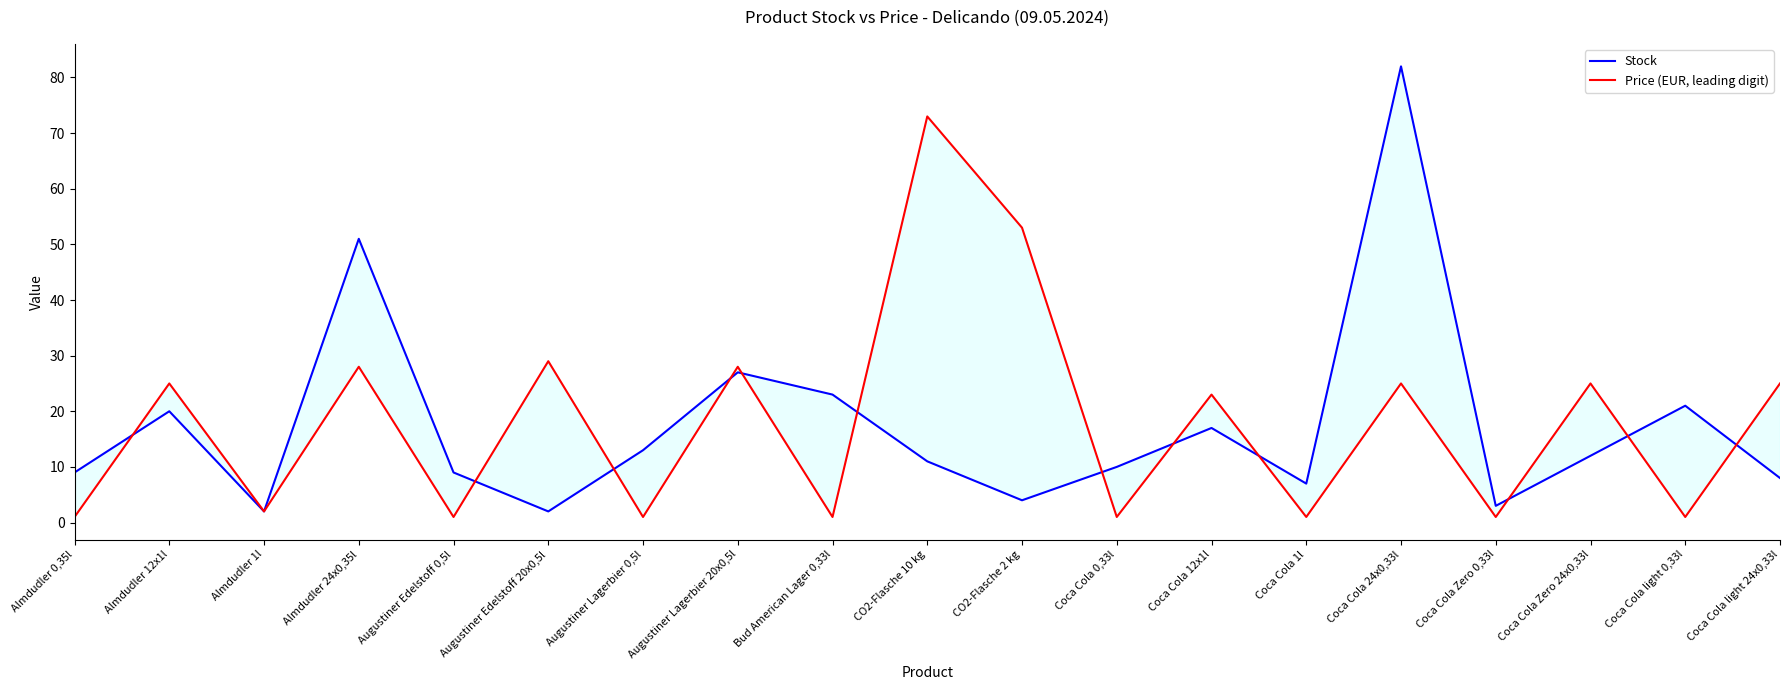

Between which two adjacent categories do Stock and Price (EUR, leading digit) first intersect?

Almdudler 0,35l and Almdudler 12x1l